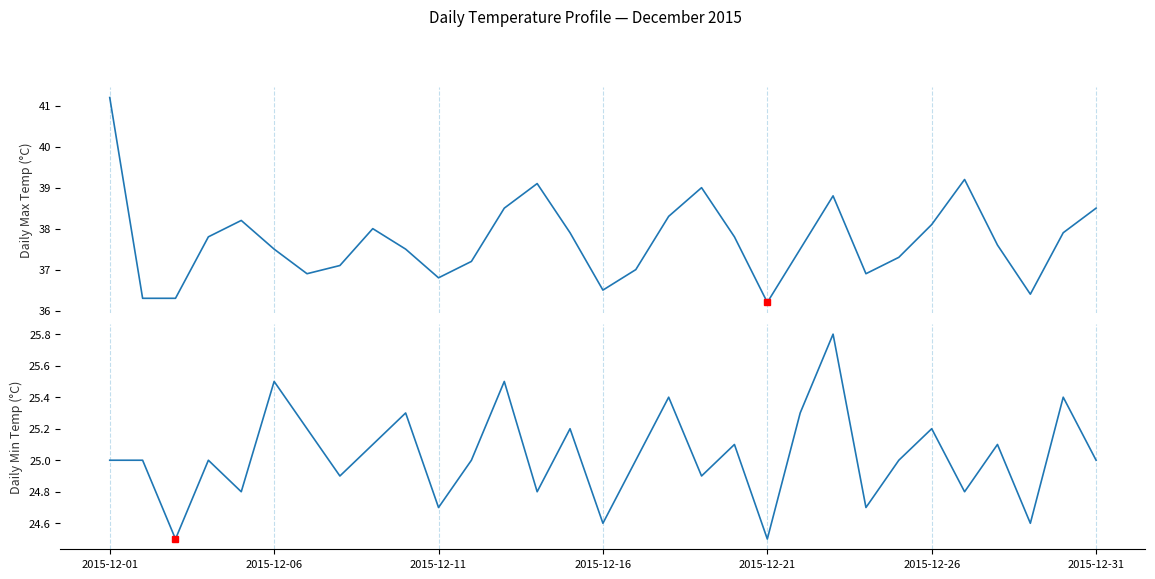

The Daily Max Temp series shows 36.8 at 2015-12-11. True or false?

True